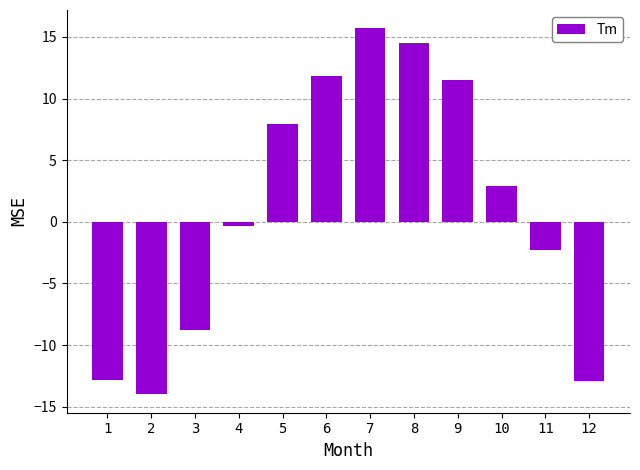

At which label does the data first exceed 2?

5